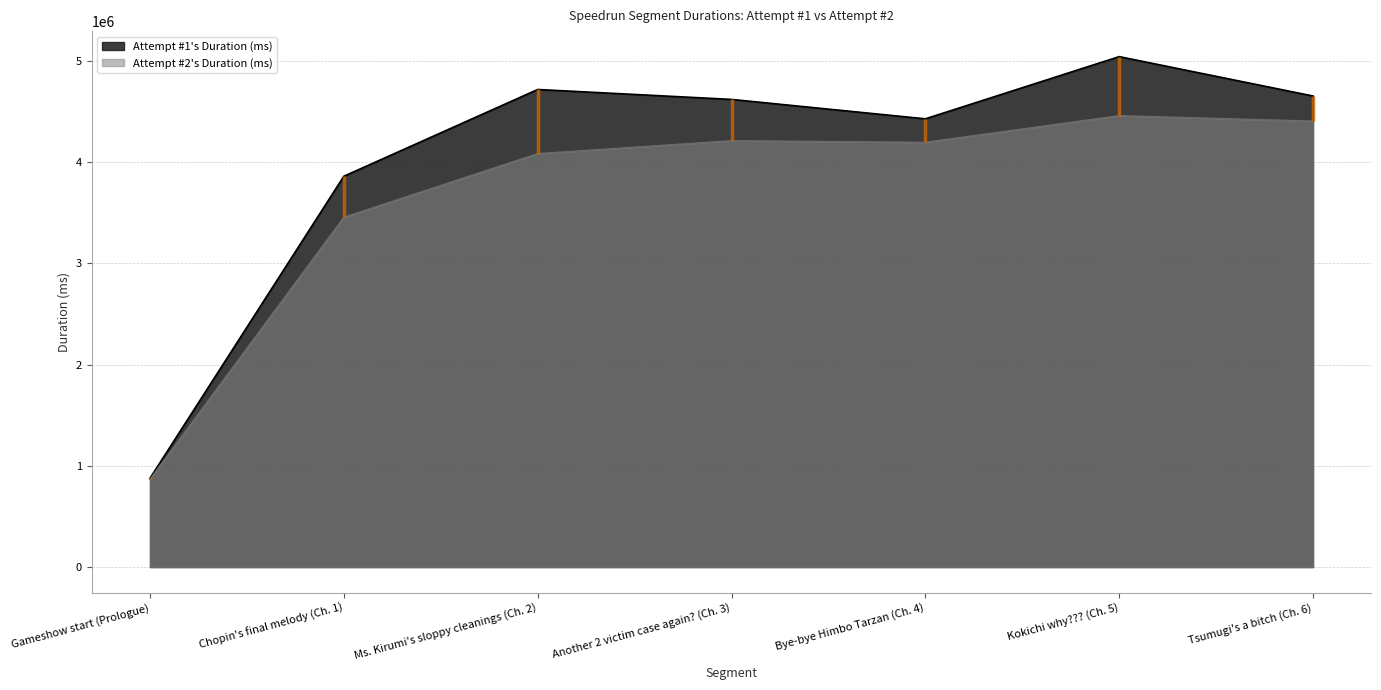

At how many categories does at least one series exceed 4955475?

1